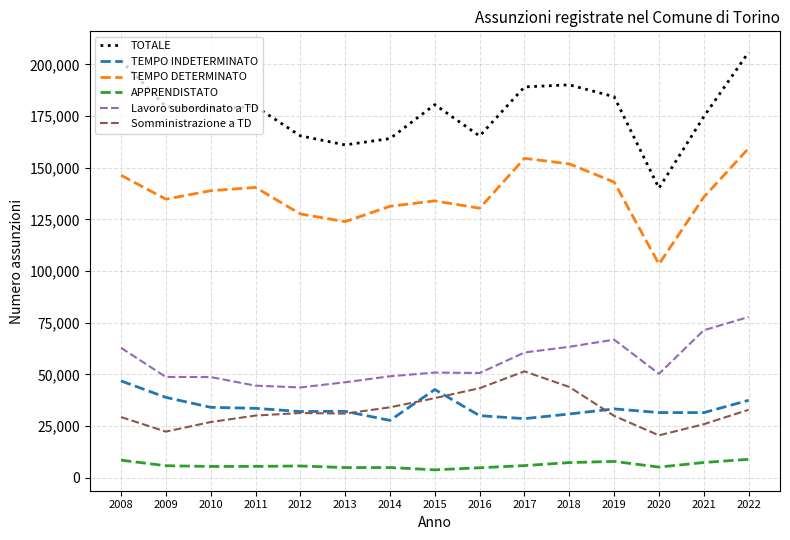

What is the greatest value displayed?

205914